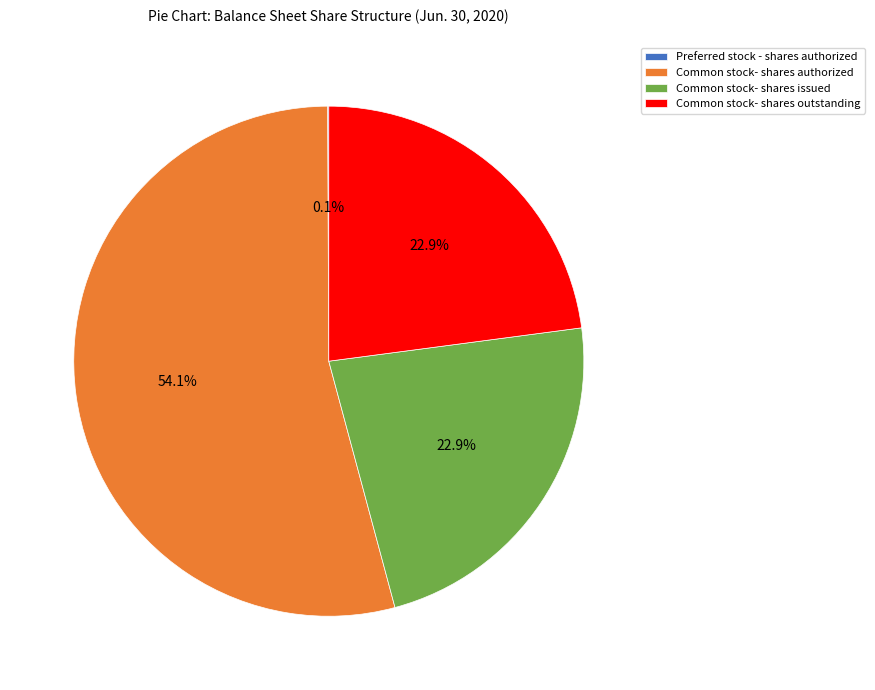

What is the majority slice?

Common stock- shares authorized